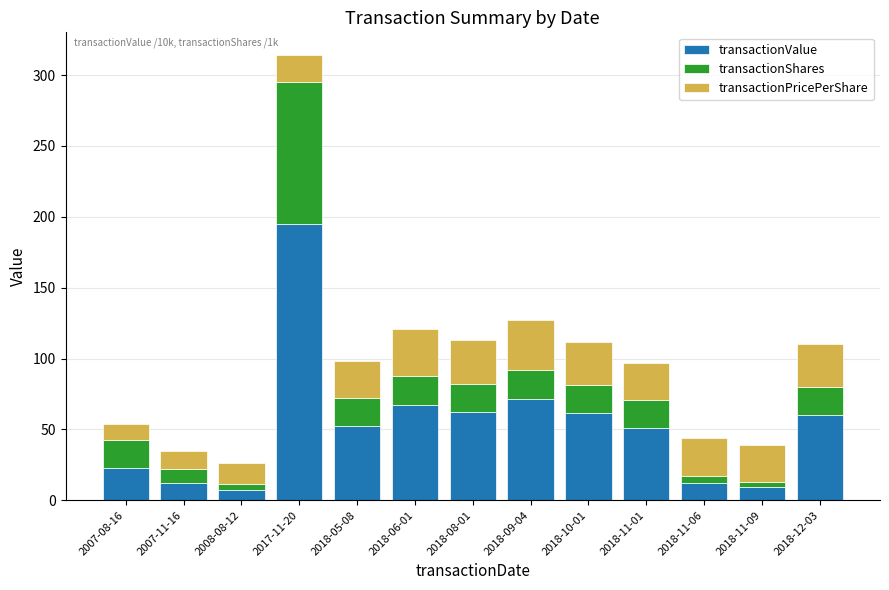

At which category is the sum across all series the highest?

2017-11-20